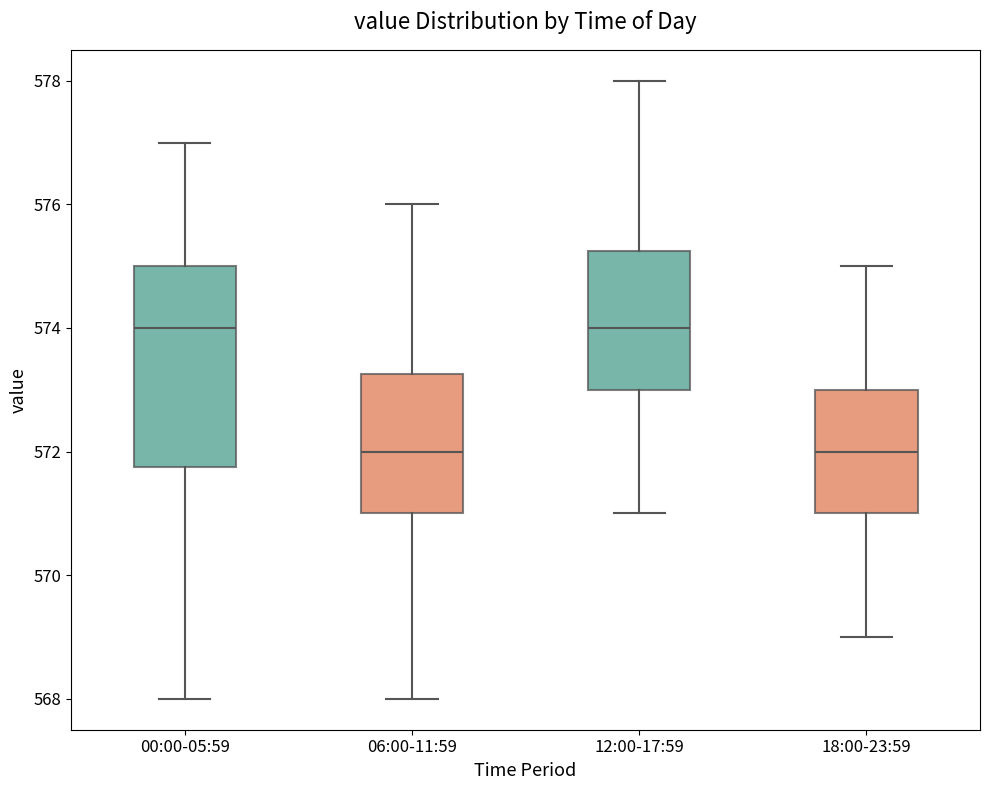

Where does the upper whisker of the box for 06:00-11:59 end on the y-axis? The values are not printed on the chart, so give them approximately, as read against the axis.

576.0